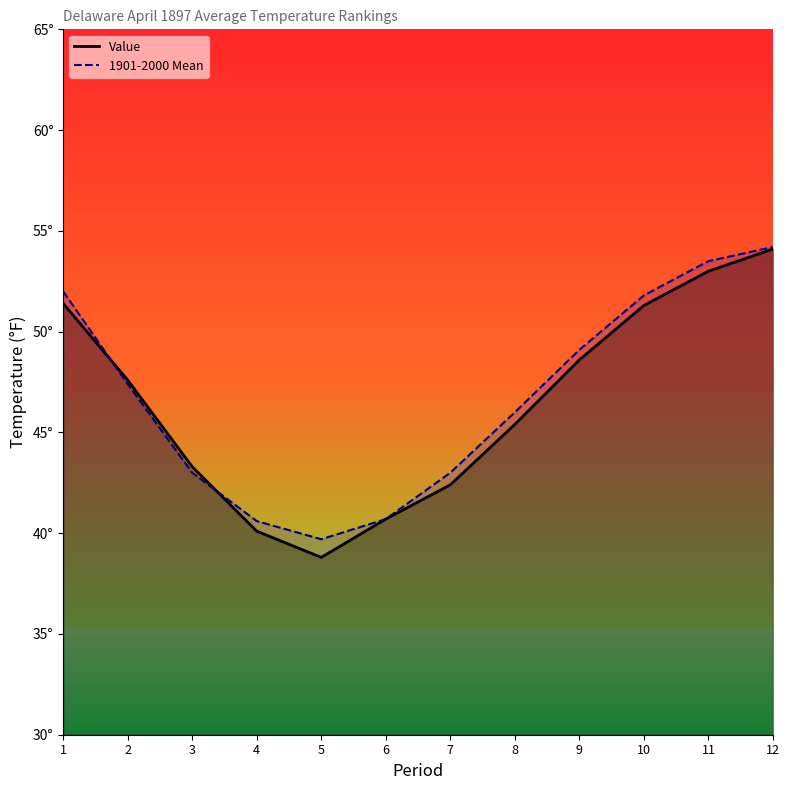

Which category has the highest value in the 1901-2000 Mean series?

12